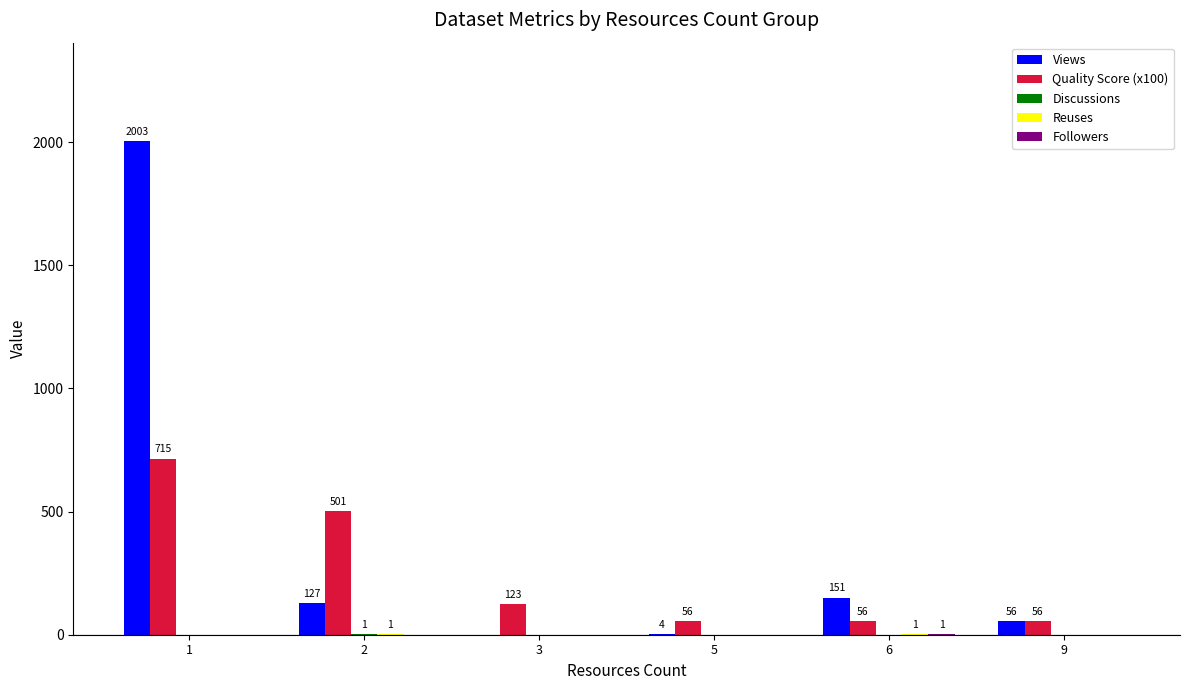

The Quality Score (x100) series shows 933.3 at 1. True or false?

False